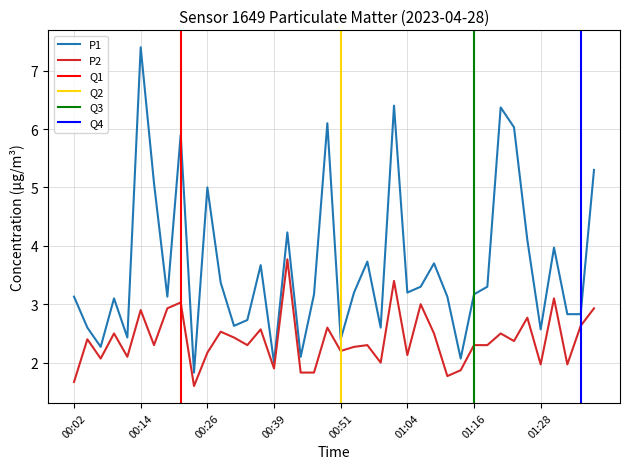

True or false: P2 and P1 cross at least once.

False